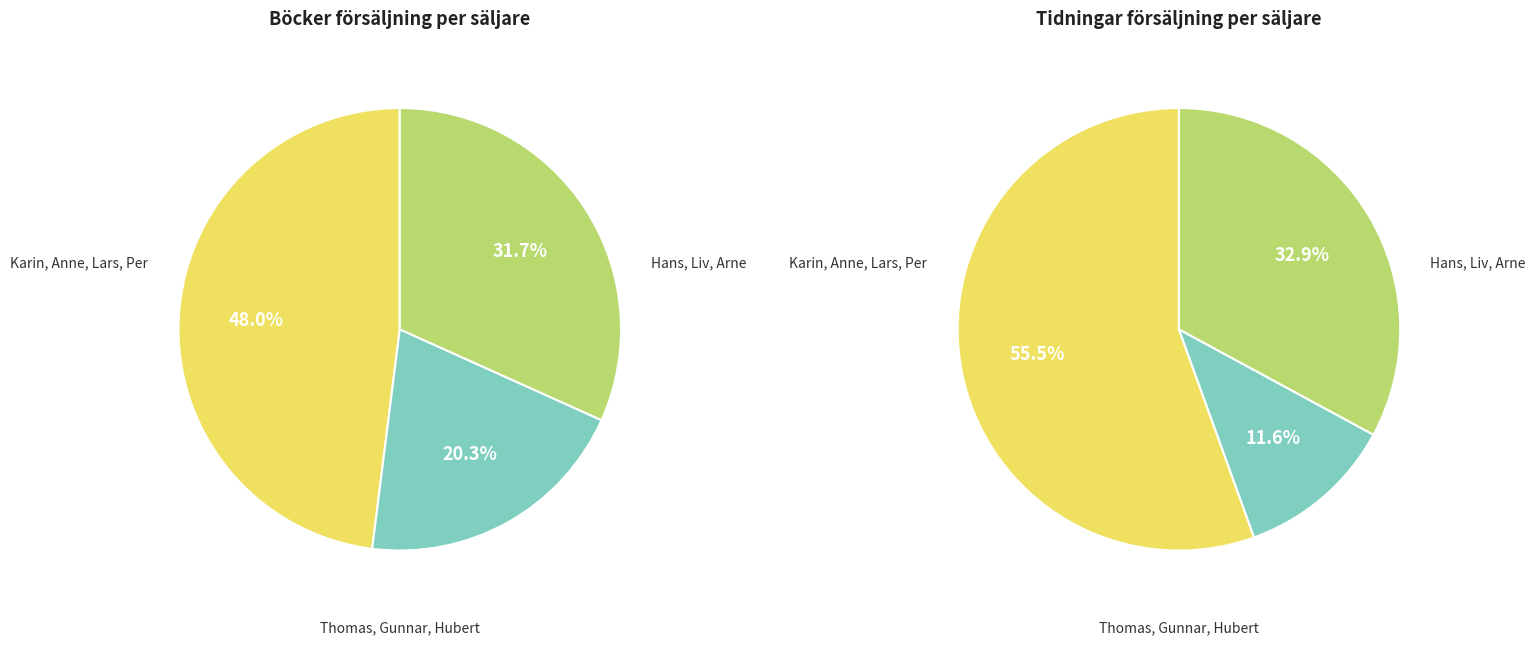

Between Karin and Gunnar, which is larger?

Karin